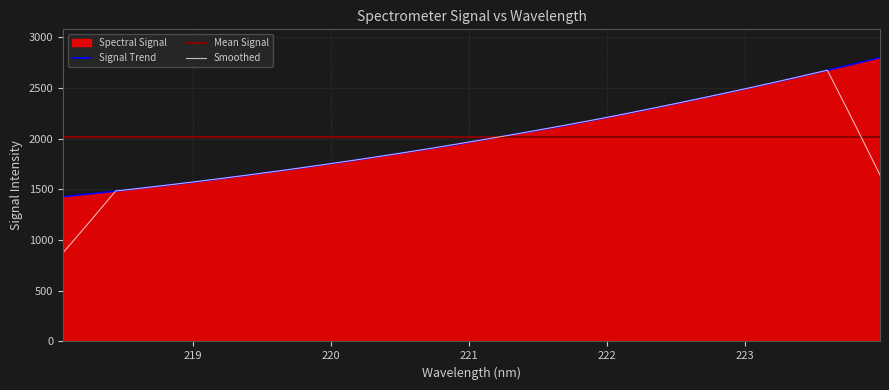

What position from the right is 220.5444?

19